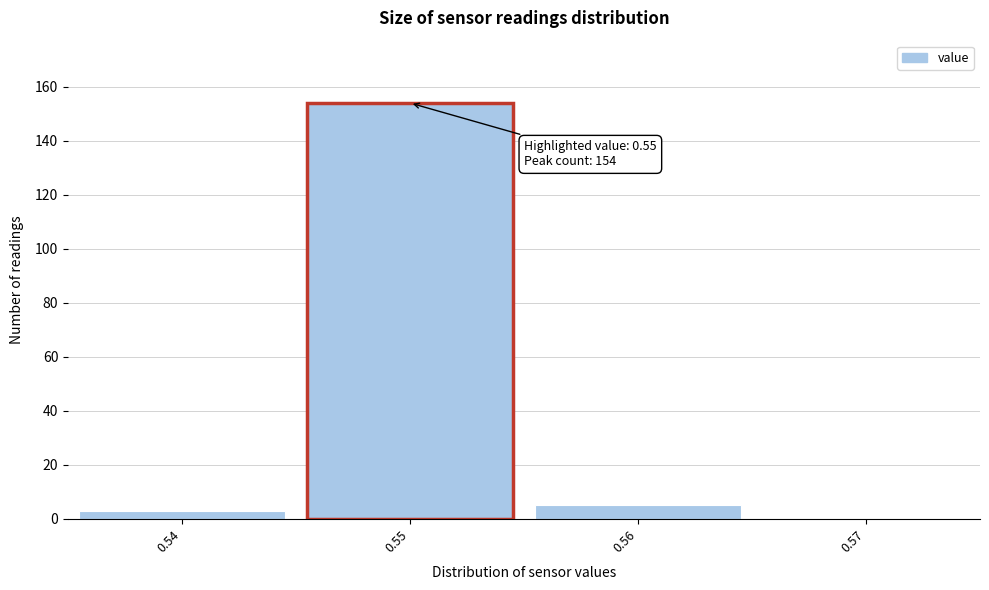

Over which range of the x-axis is the bar tallest?

0.545 to 0.555